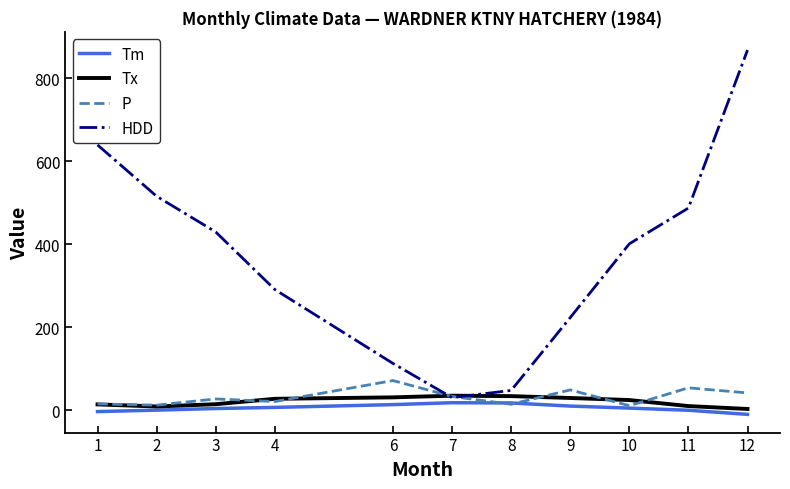

What are all the series names shown in the legend?

Tm, Tx, P, HDD